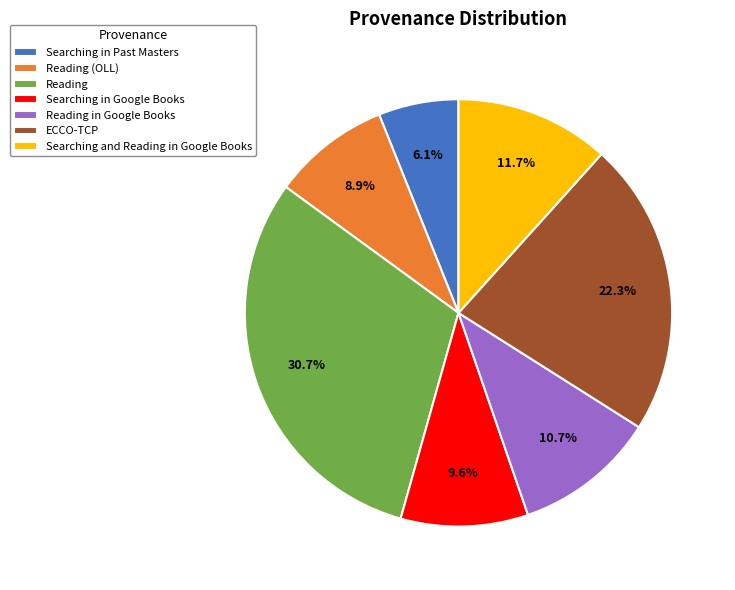

To the nearest percent, what percentage of the pie is Reading?

31%